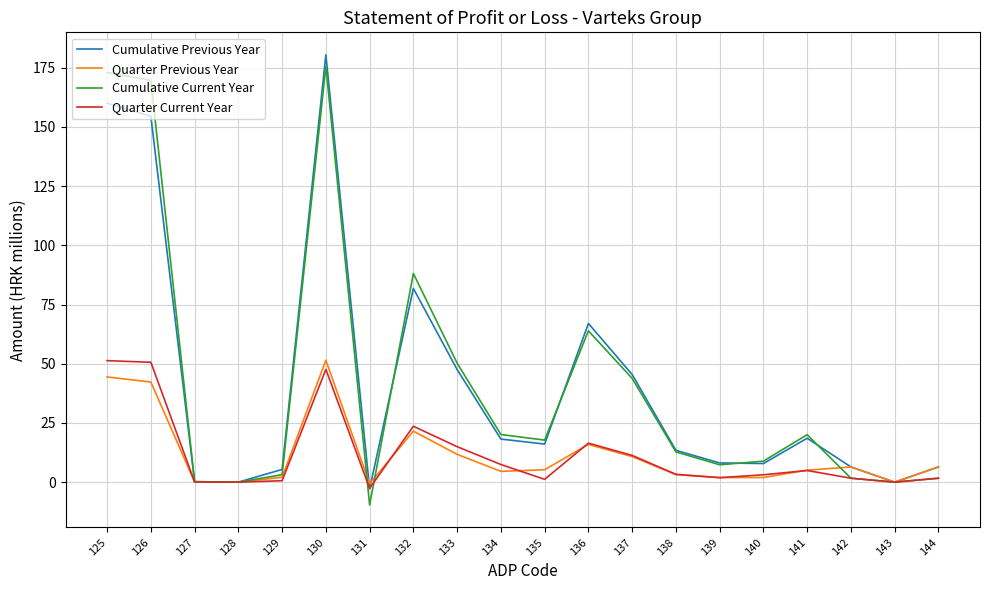

What are all the series names shown in the legend?

Cumulative Previous Year, Quarter Previous Year, Cumulative Current Year, Quarter Current Year